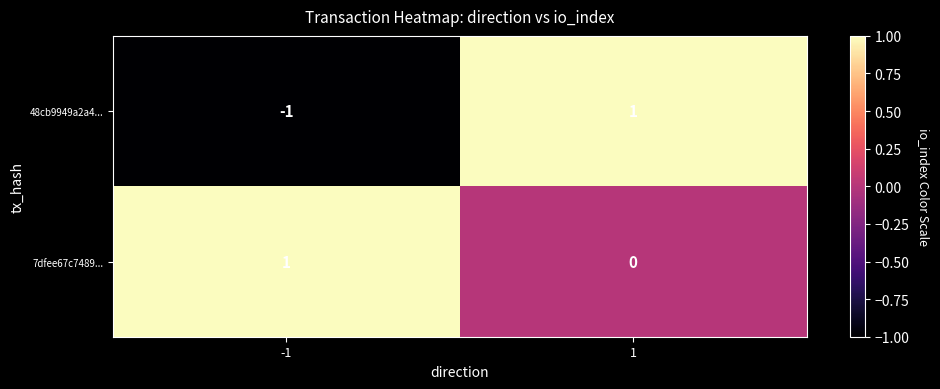

Count the number of categories in the chart.

2